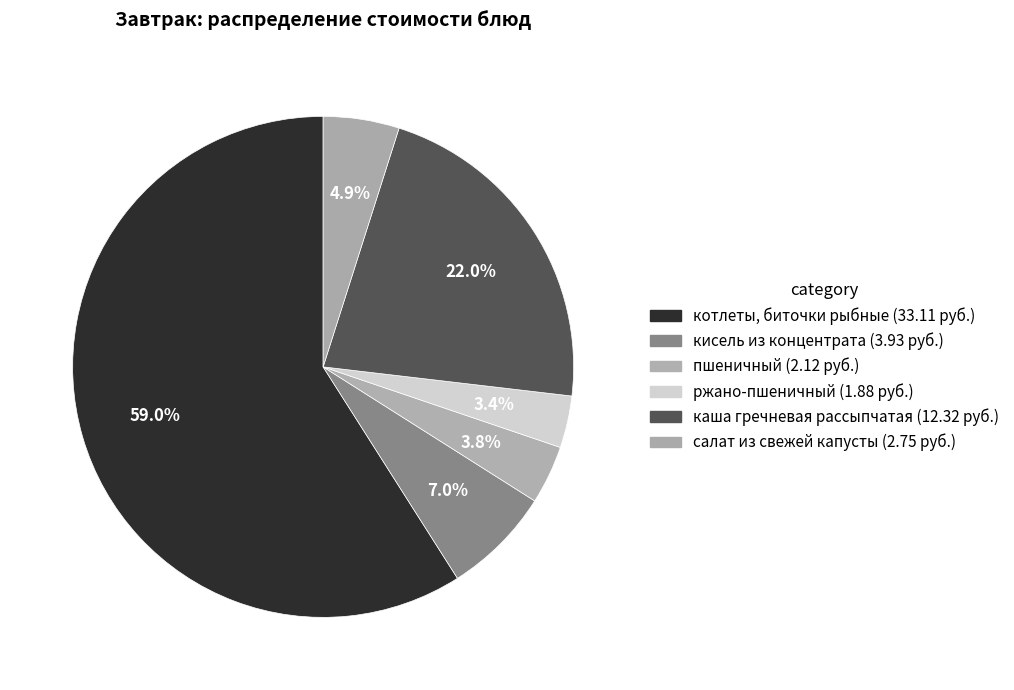

Is it true that кисель из концентрата is 1% of the pie?

False